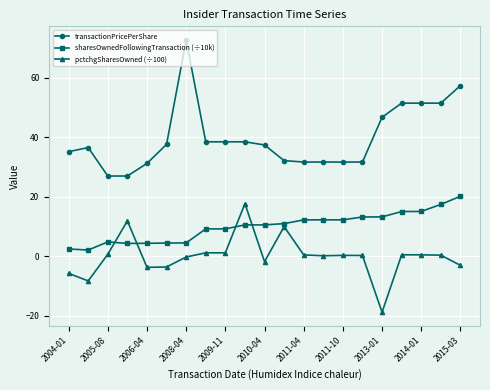

What is the maximum value shown in the chart?

72.8